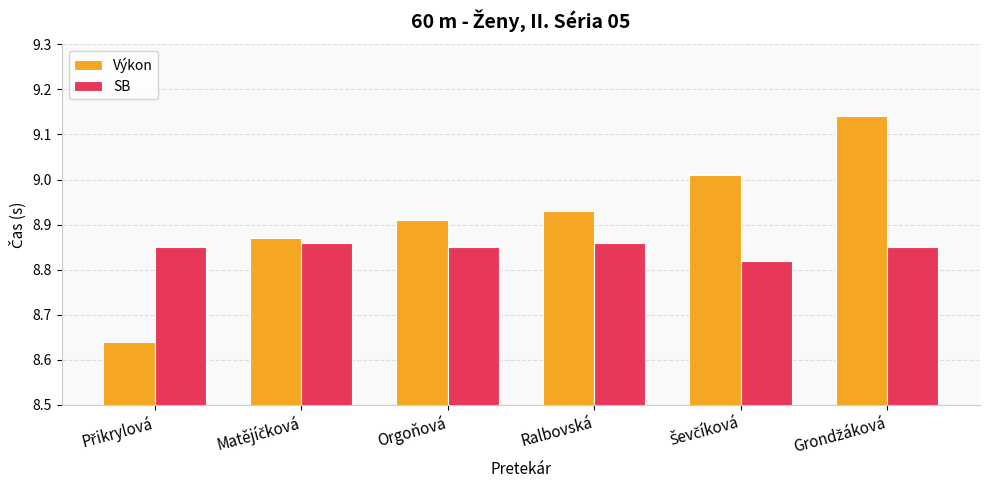

Which series has the widest spread of values?

Výkon